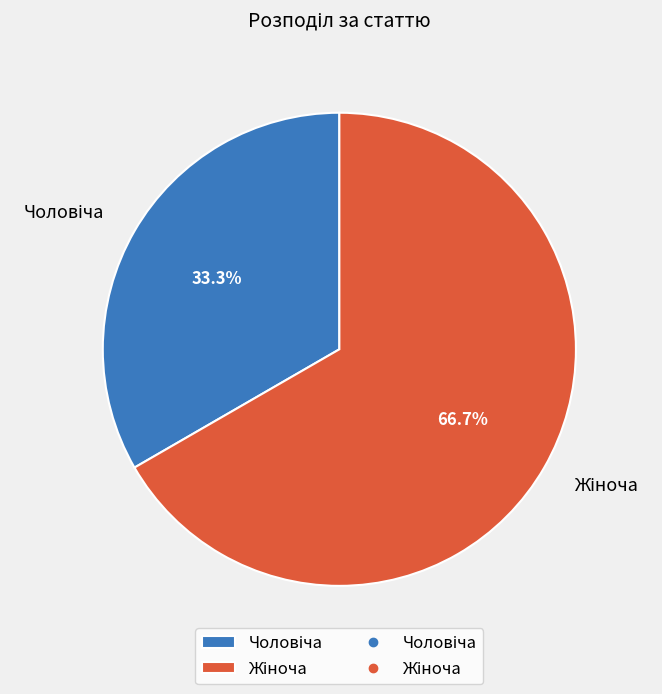

Is there a majority slice in this chart?

Yes